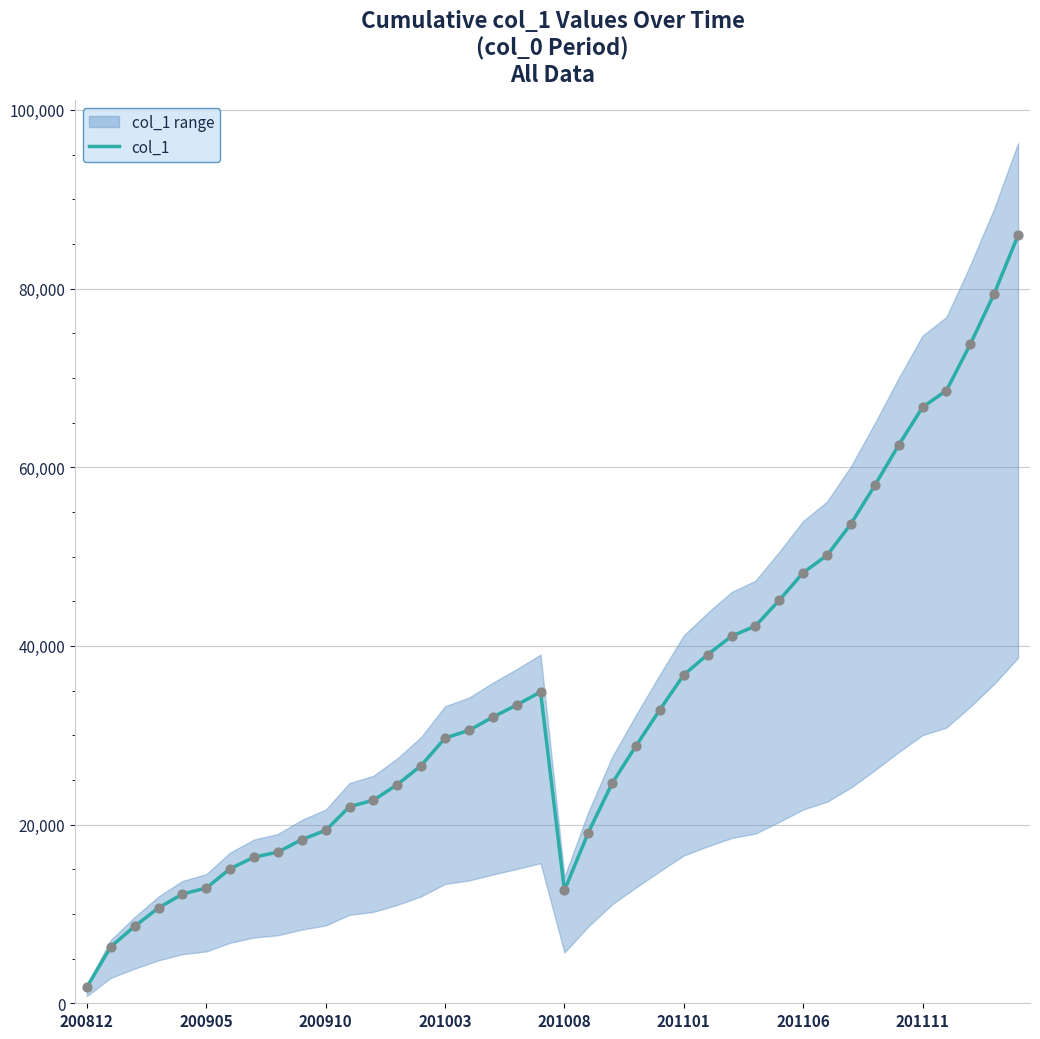

What is the change in value from 31 to 33?

+7829